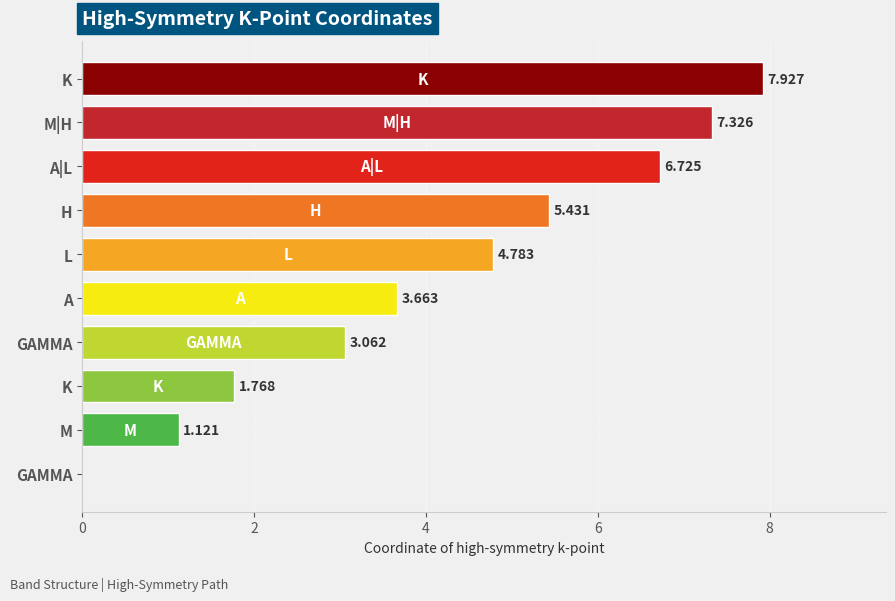

Are the bars horizontal?

Yes